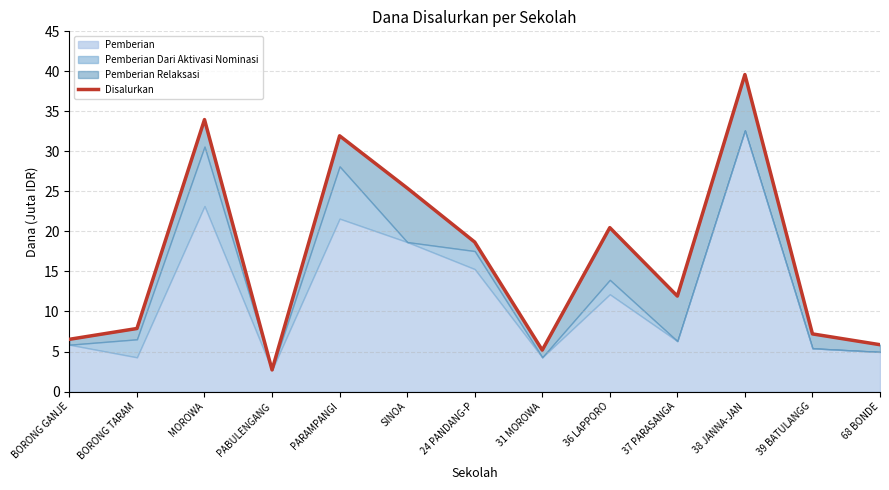

Is it true that the value at BORONG TARAM is 4.9?

False